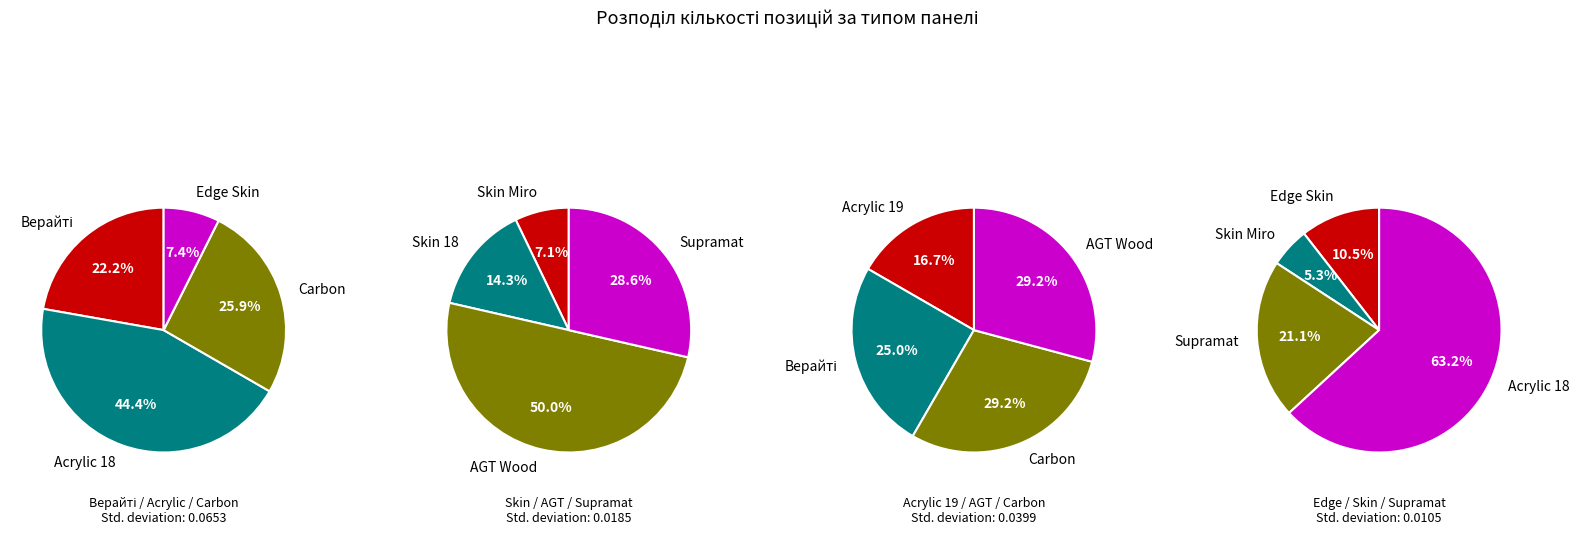

What is the largest slice in the pie chart?

Панель акрилова Acrylic 18 мм. Уні плюс